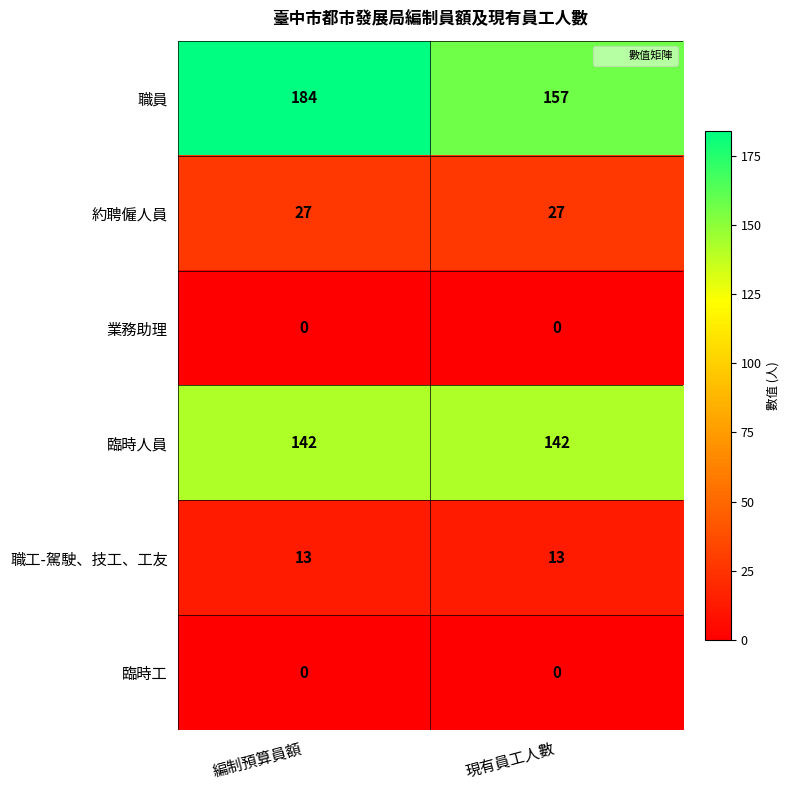

Between 編制預算員額 and 現有員工人數, which series saw the biggest shift?

職員